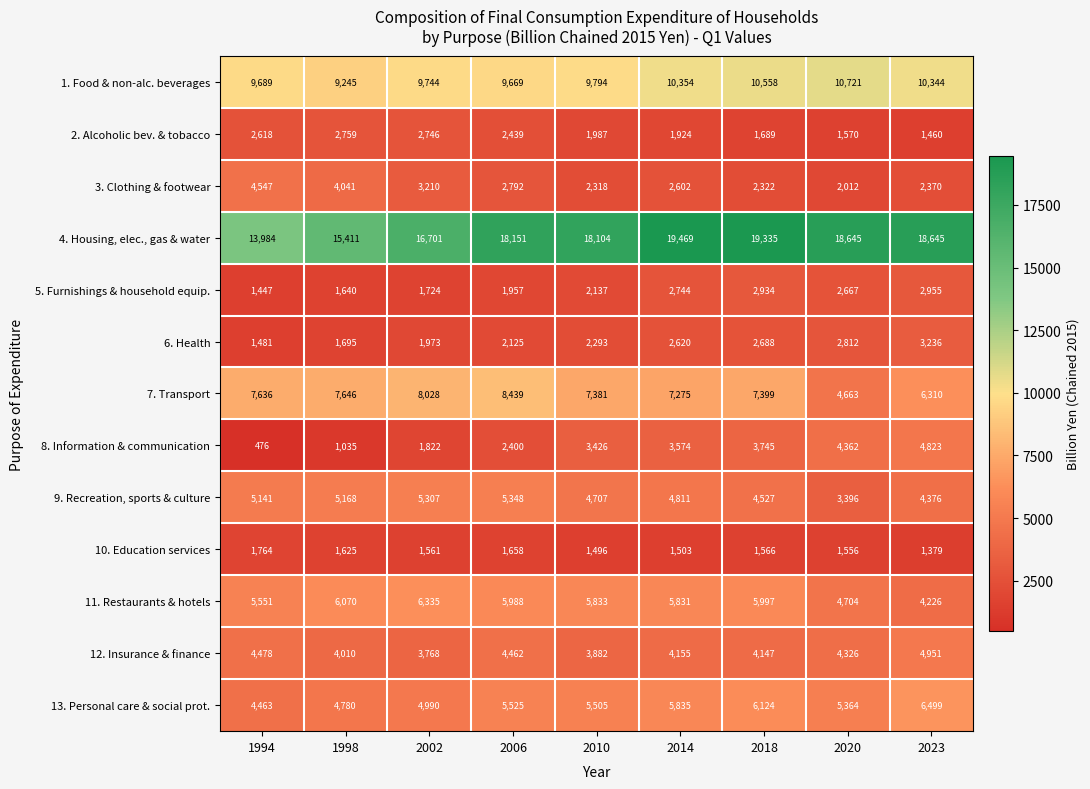

Rank the series at 2014 from lowest to highest value.

10. Education services, 2. Alcoholic bev. & tobacco, 3. Clothing & footwear, 6. Health, 5. Furnishings & household equip., 8. Information & communication, 12. Insurance & finance, 9. Recreation, sports & culture, 11. Restaurants & hotels, 13. Personal care & social prot., 7. Transport, 1. Food & non-alc. beverages, 4. Housing, elec., gas & water